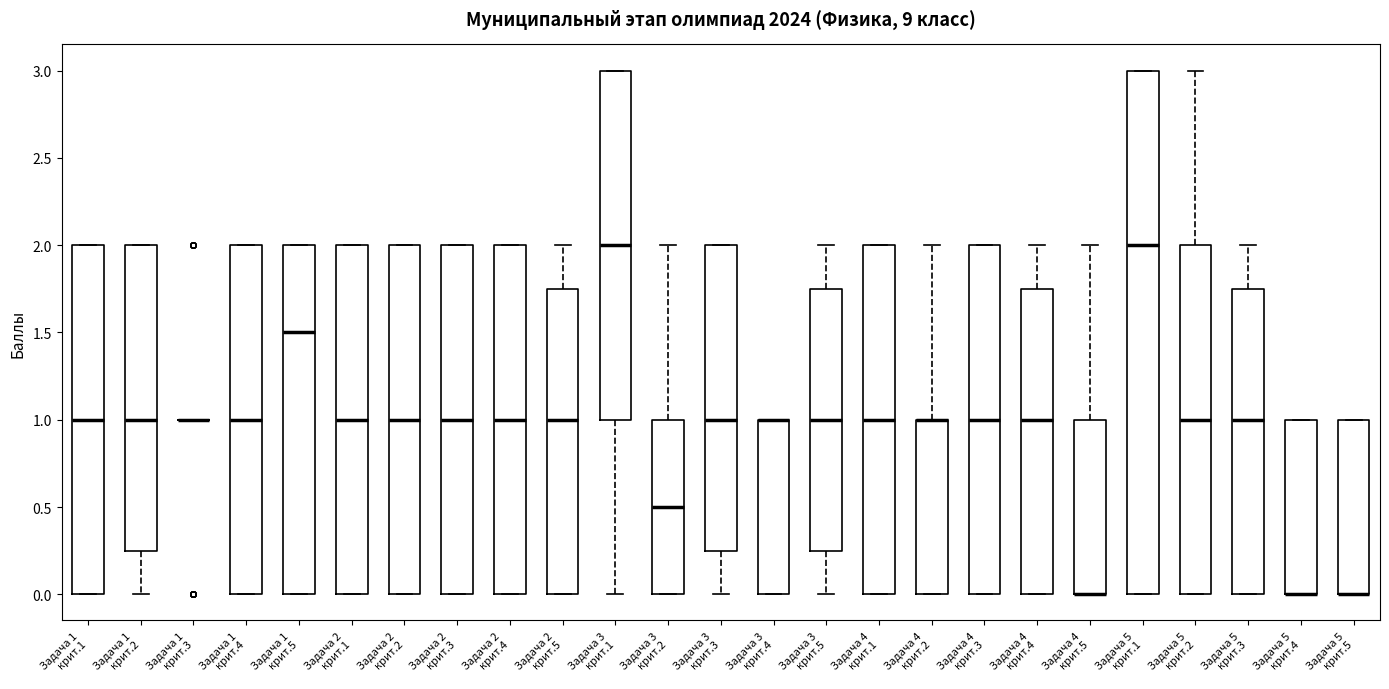

Where is the lower edge of the box for Задача 3 крит.3 on the y-axis? The values are not printed on the chart, so give them approximately, as read against the axis.

0.25